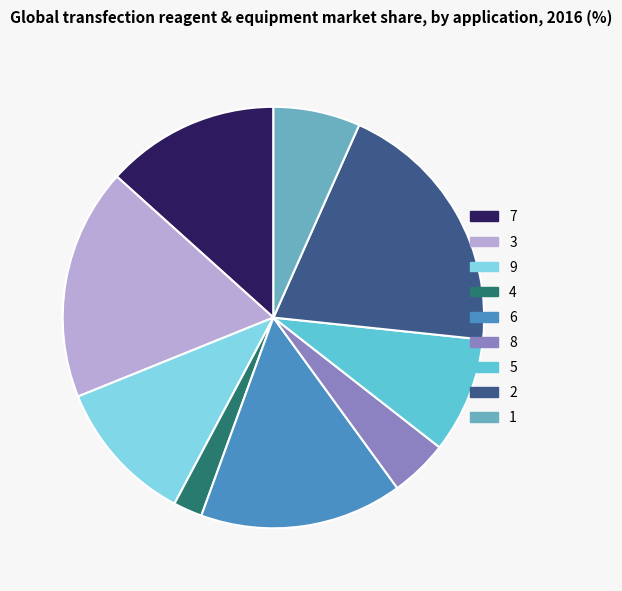

How many slices are in this pie chart?

9